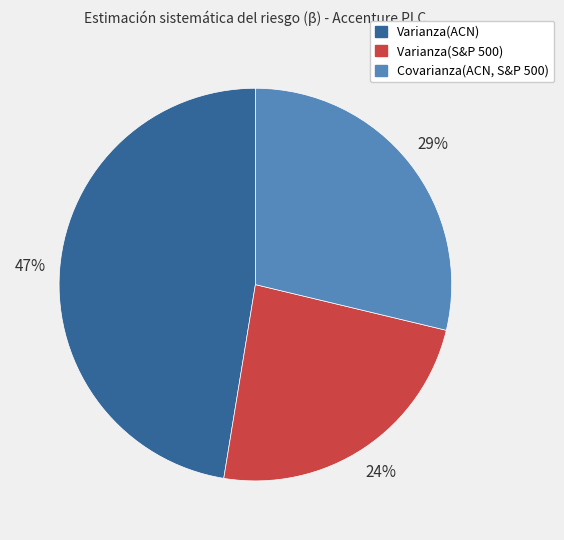

To the nearest percent, what portion does Varianza(ACN) represent?

47%